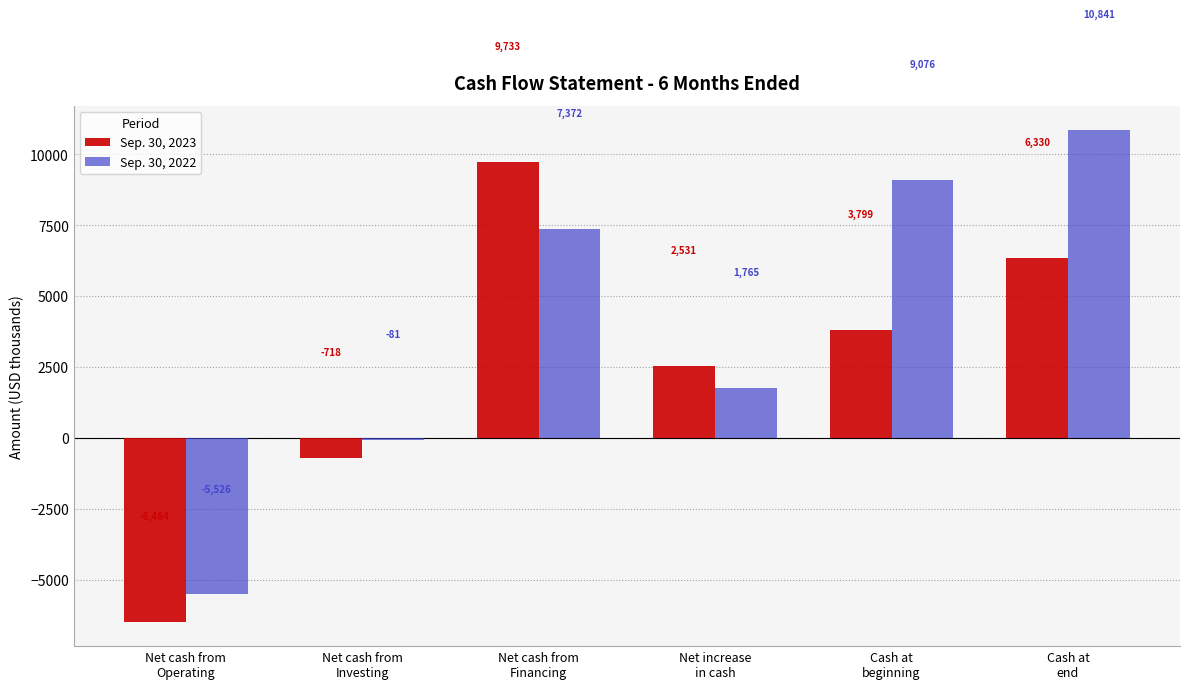

What position from the right is Net increase
in cash?

3